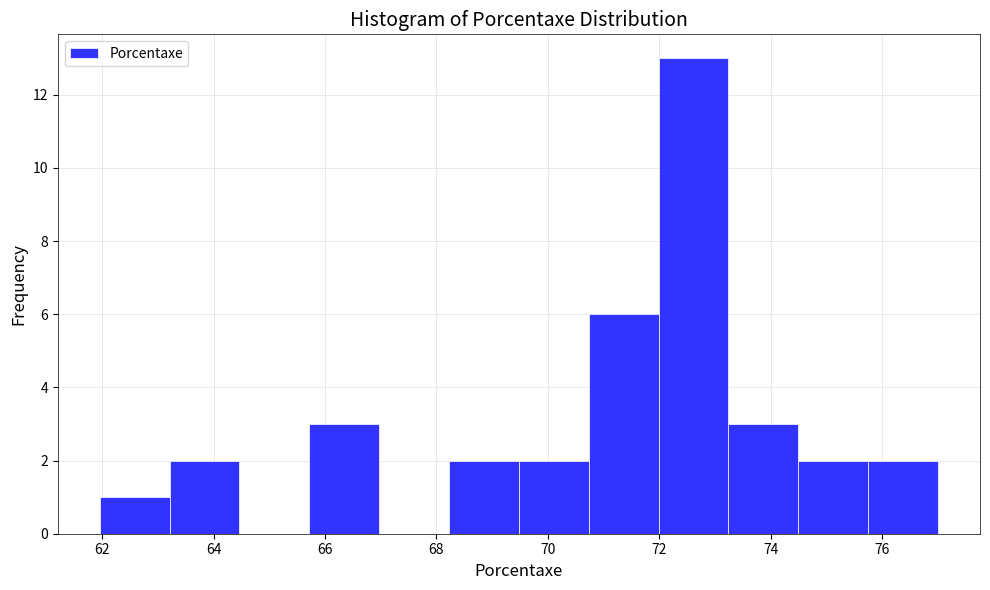

Which range on the x-axis has the tallest bar?

72.0 to 73.2